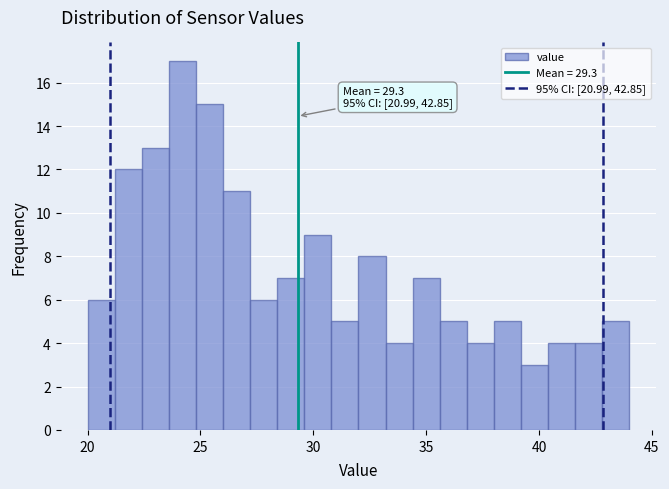

Read against the x-axis, roughly where is the centre of the tallest bar?

24.0